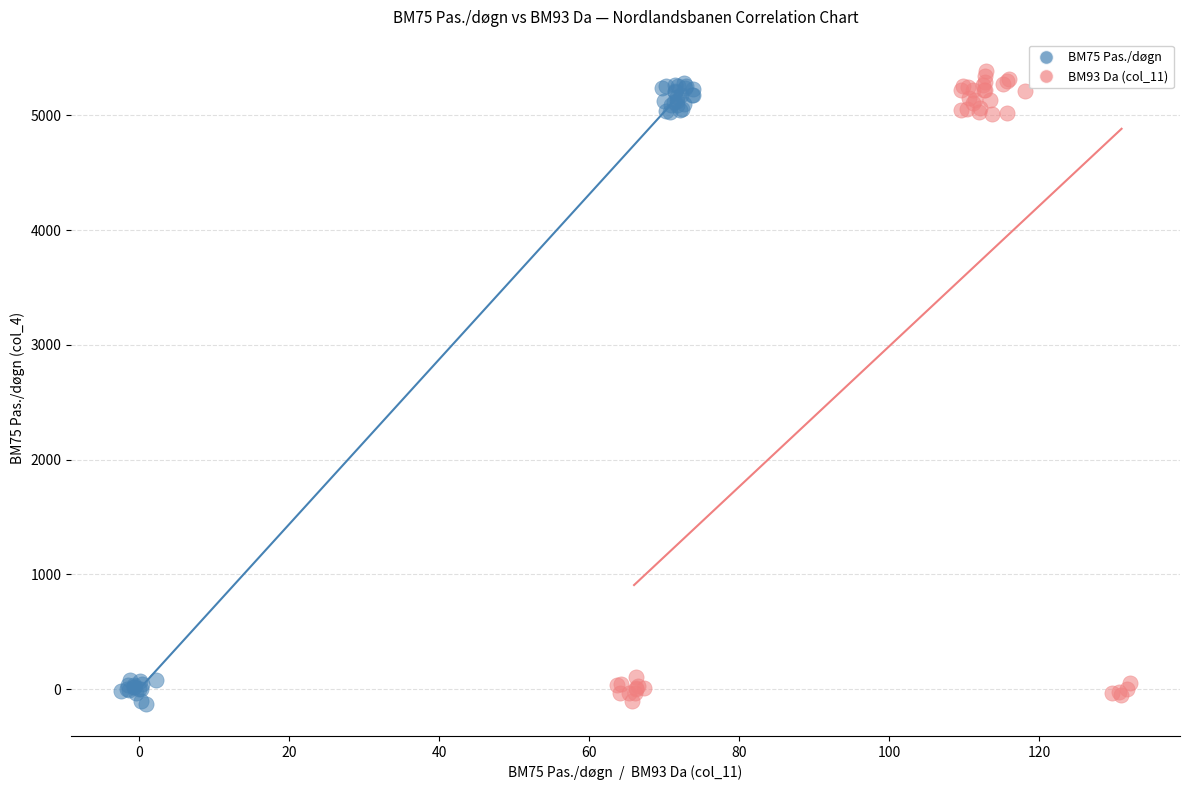

Which series reaches the maximum Y coordinate?

BM93 Da (col_11)